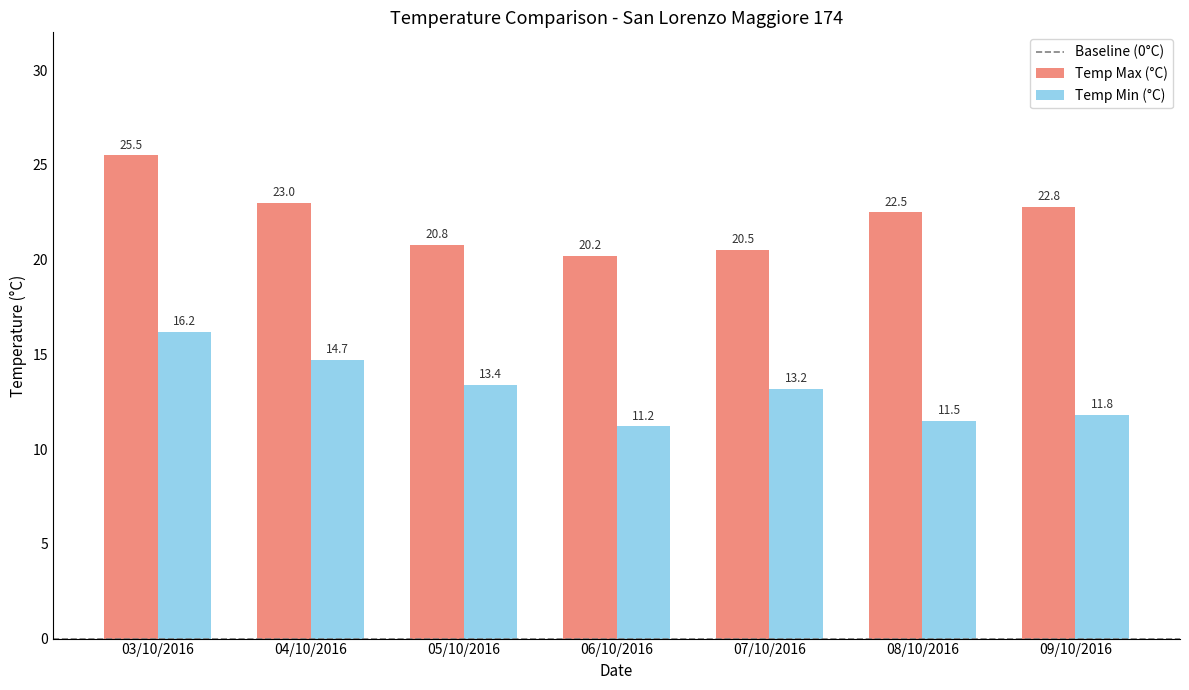

Which series has the widest spread of values?

Temp Max (°C)